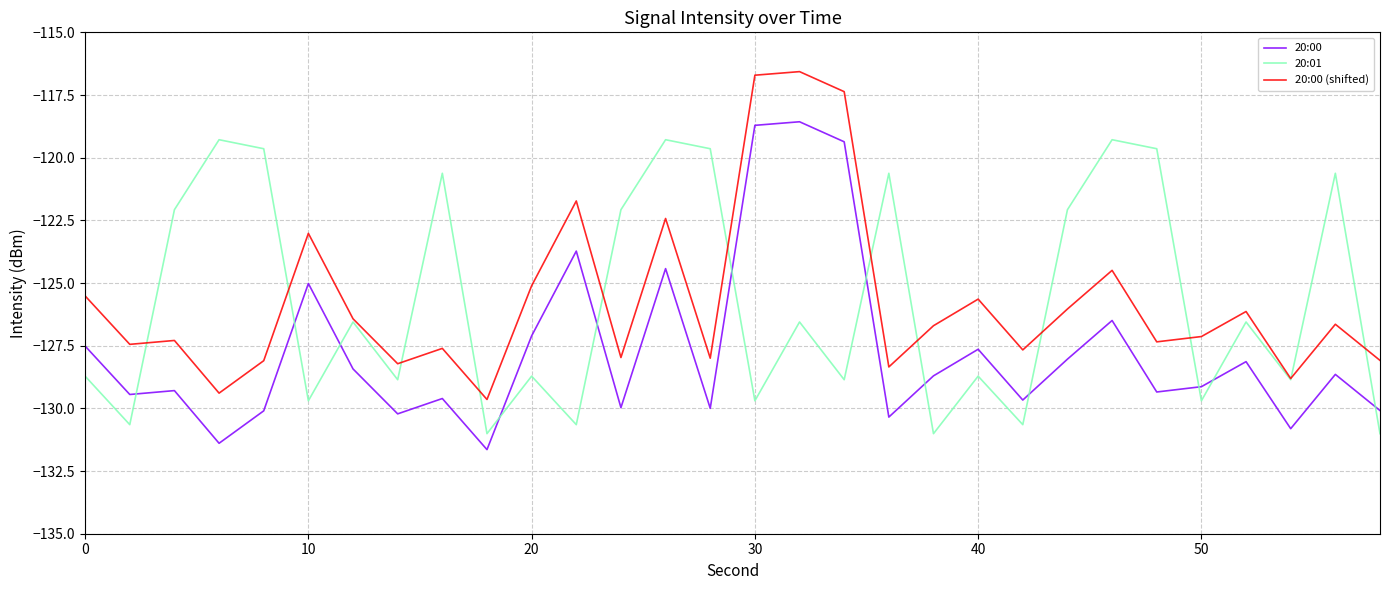

What is the smallest value displayed?

-131.6